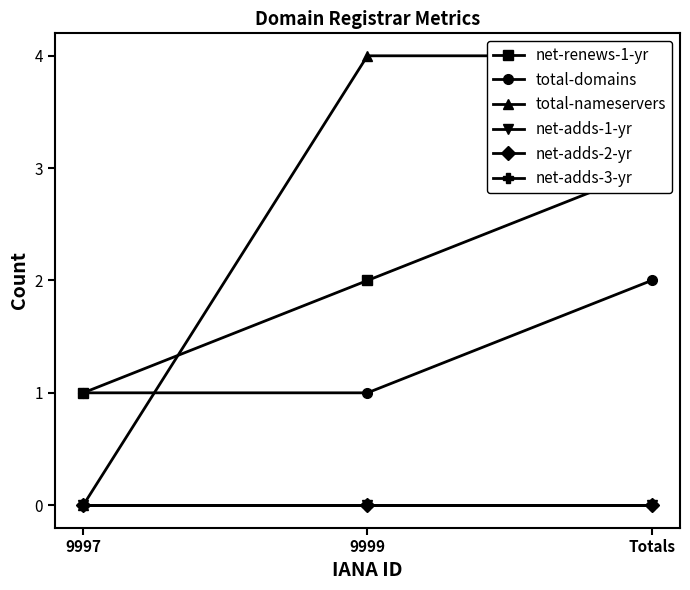

At which label is net-renews-1-yr closest to 2?

9999